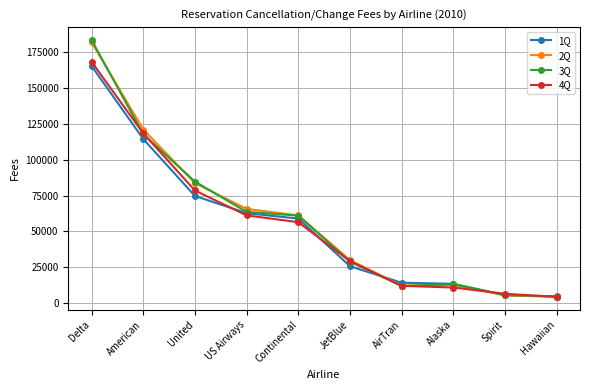

The value of 2Q at Spirit is 5388. True or false?

True